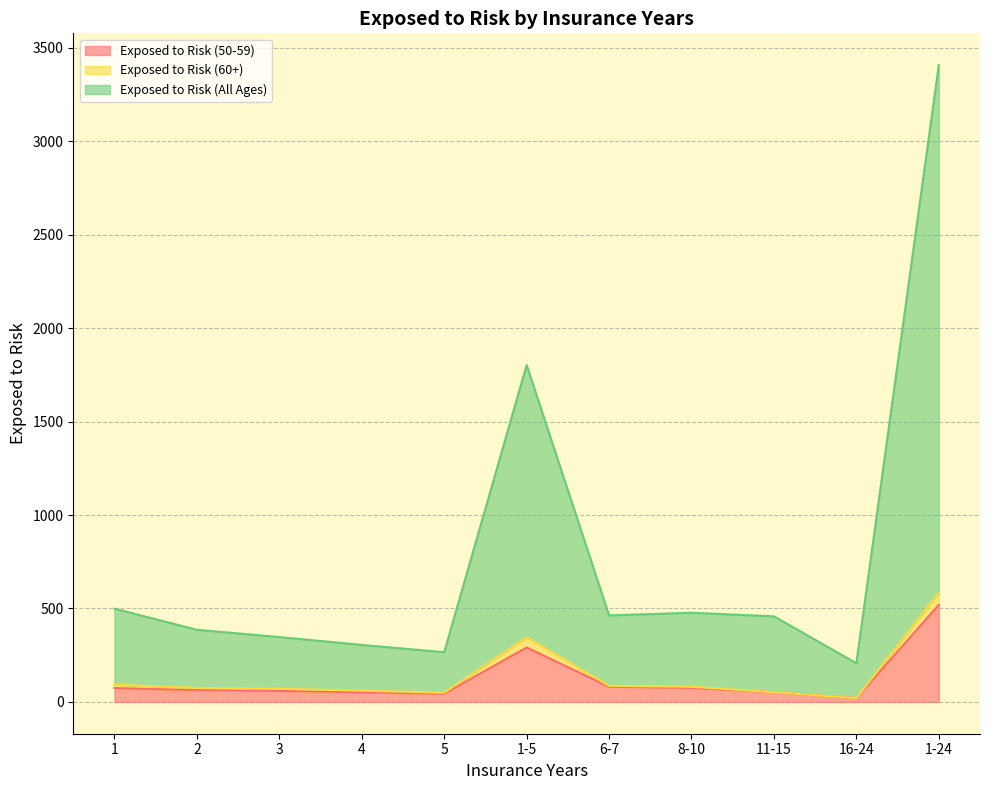

Between 6-7 and 11-15, which is larger?

6-7